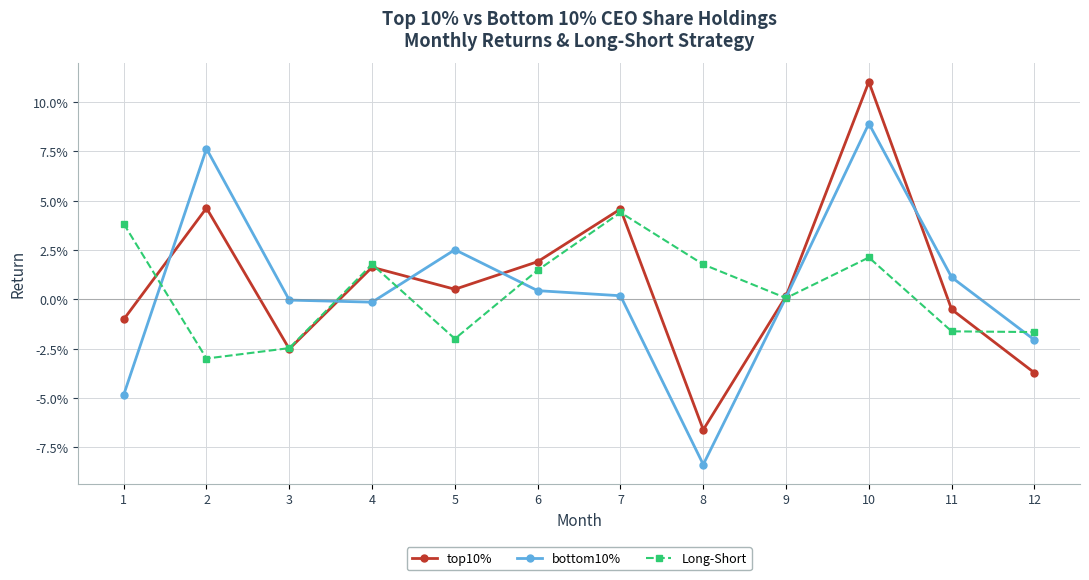

At which label is top10% closest to 0?

9